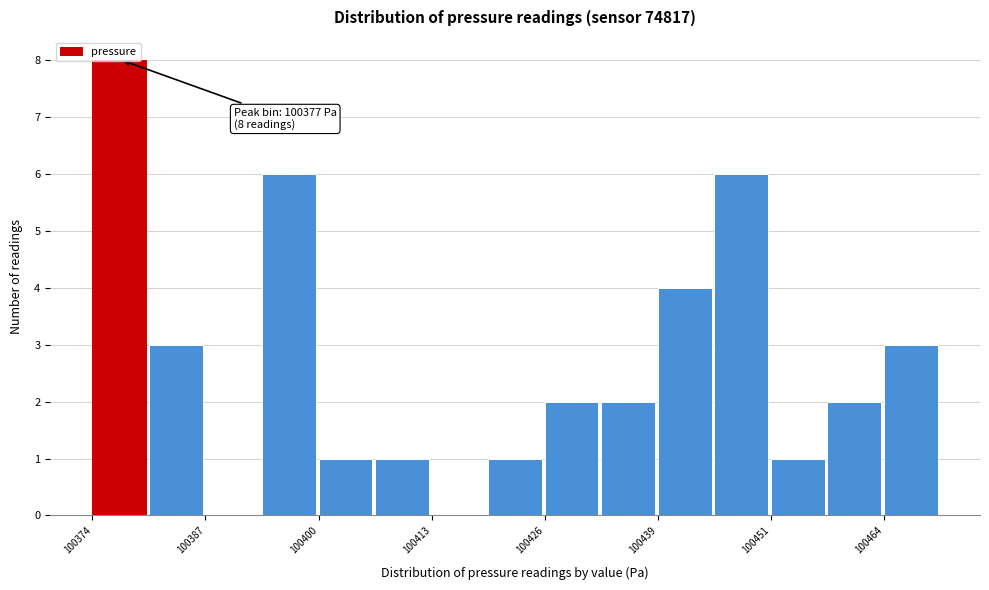

Read against the x-axis, roughly where is the centre of the tallest bar?

100378